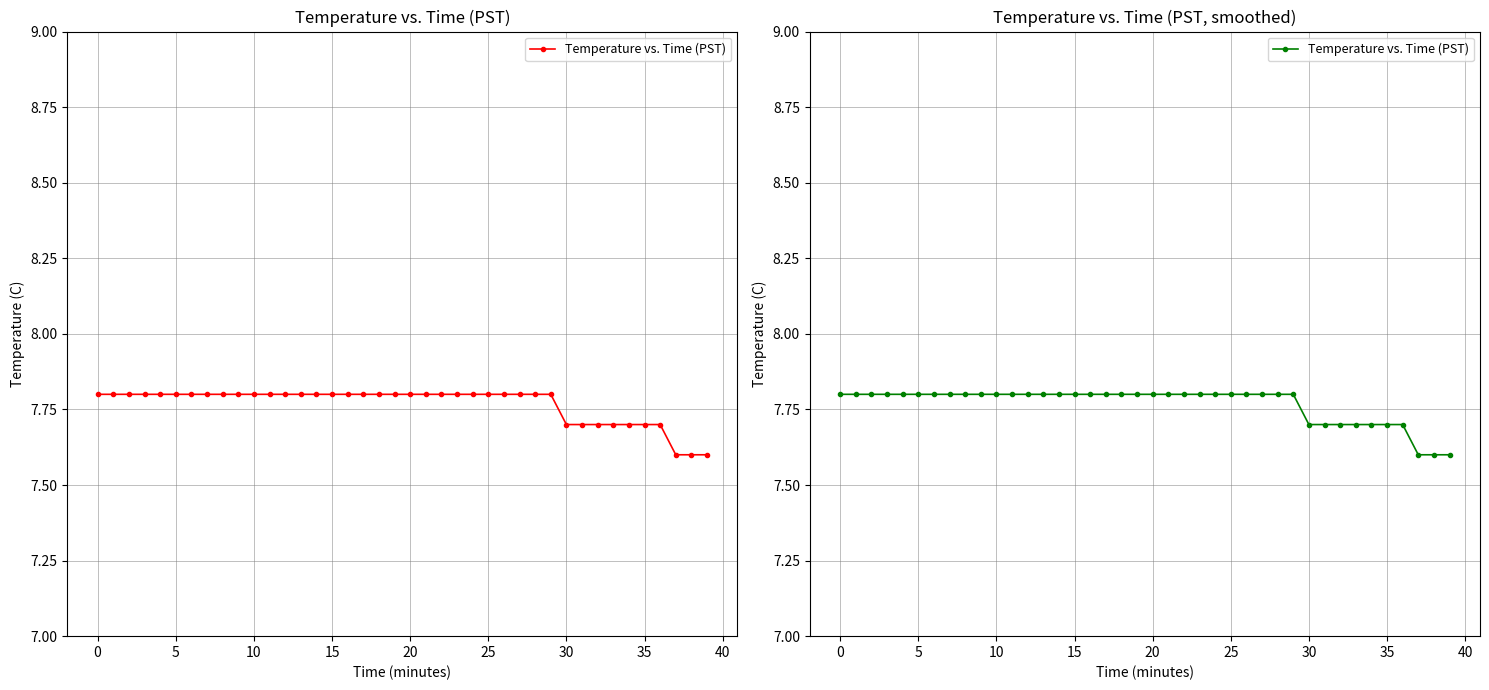

What is the minimum value shown in the chart?

7.6